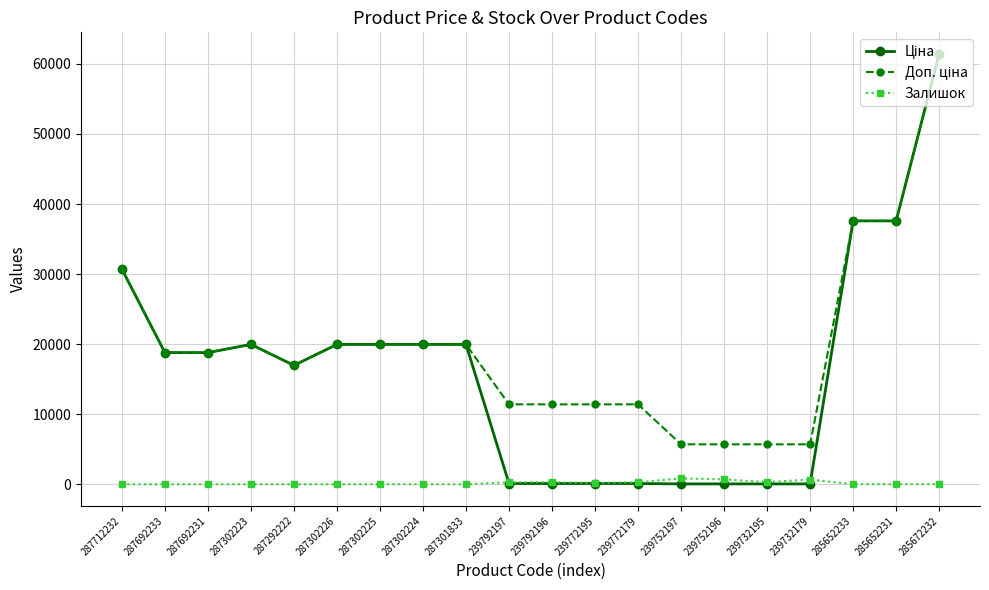

What is the total value across all series at 287302225?

39933.3